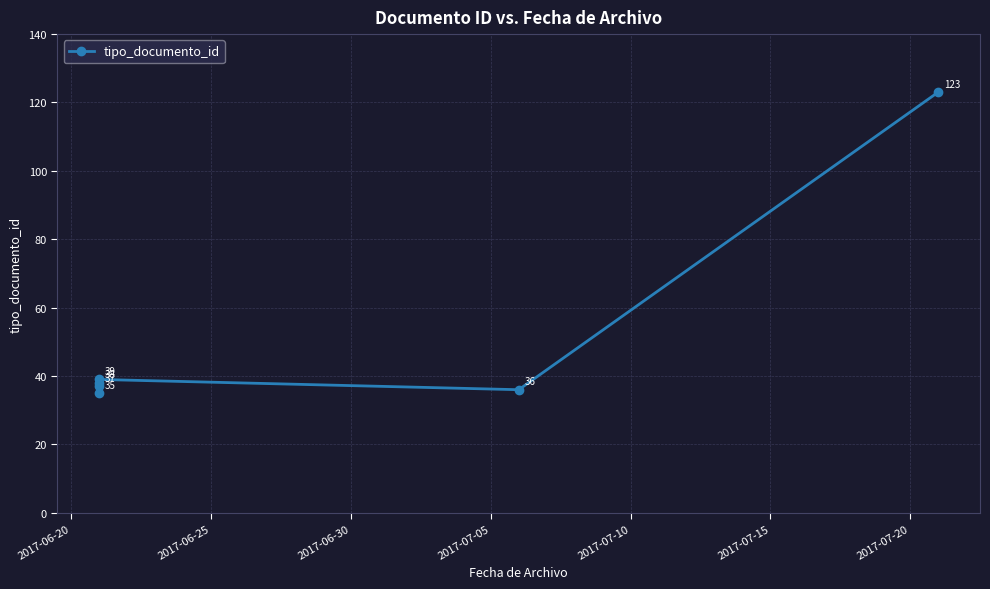

How many data points are less than 38?

3